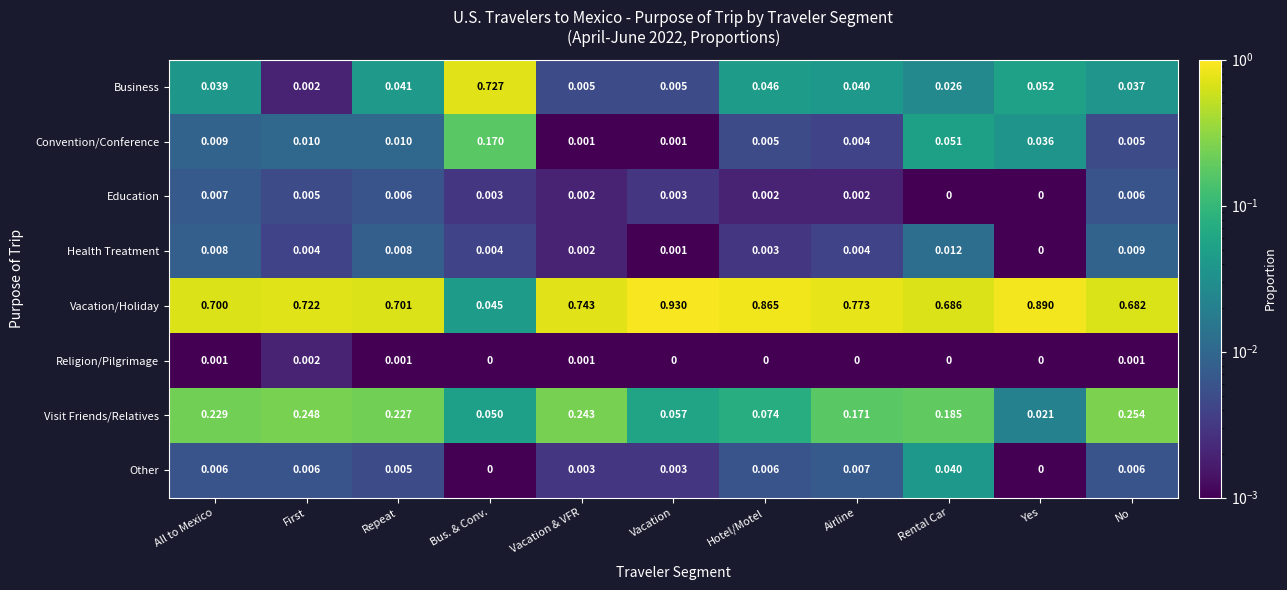

Which series has the largest total across all categories?

Vacation/Holiday